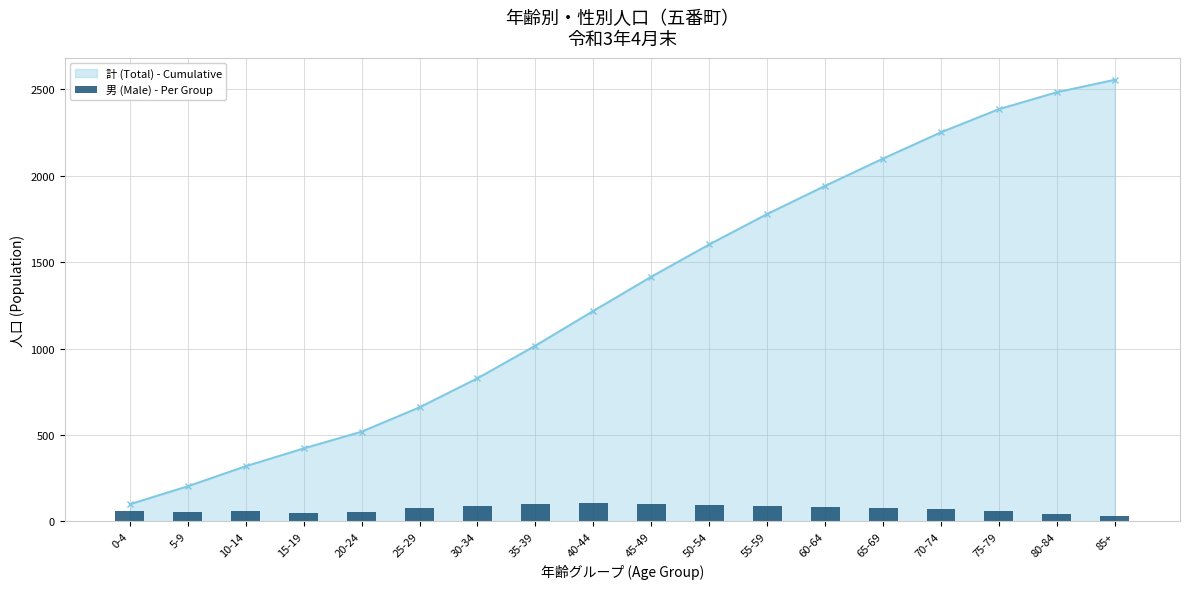

Which has a higher value, 0-4 or 60-64?

60-64